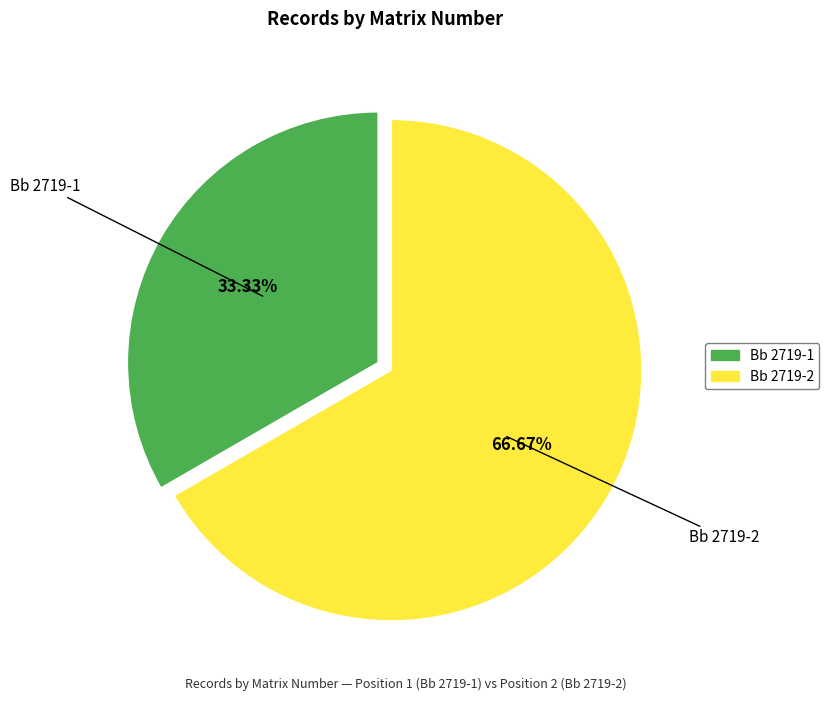

Is it true that Bb 2719-2 is 82% of the pie?

False